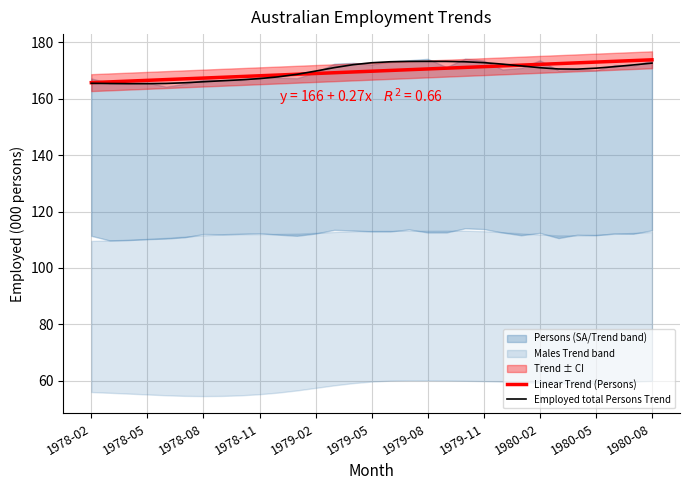

True or false: Employed total Persons Trend and Linear Trend (Persons) cross at least once.

True